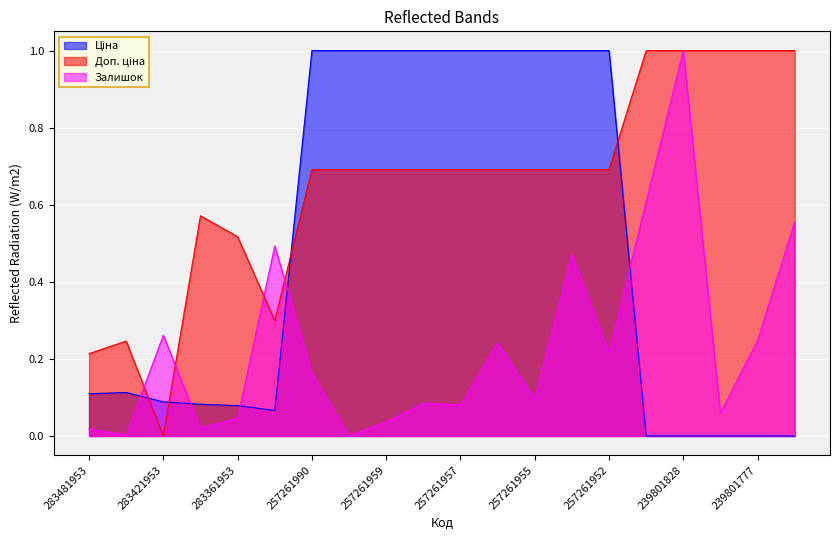

Which series ends up on top after the final intersection of Доп. ціна and Залишок?

Доп. ціна